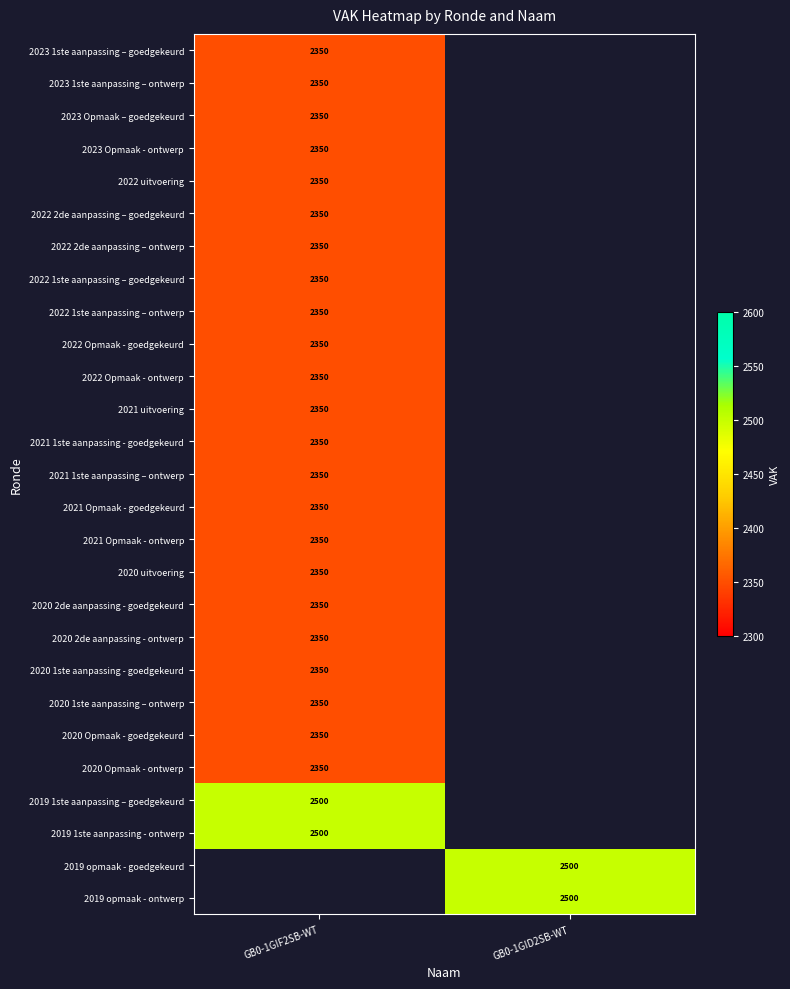

At how many categories does at least one series exceed 2368?

2